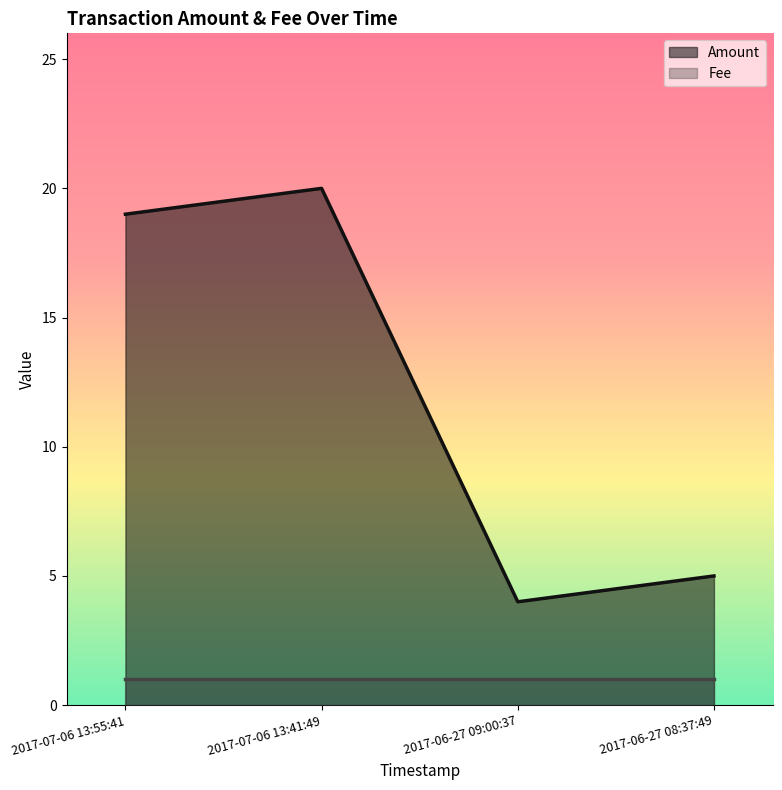

Does the chart display data point markers on the line(s)?

No